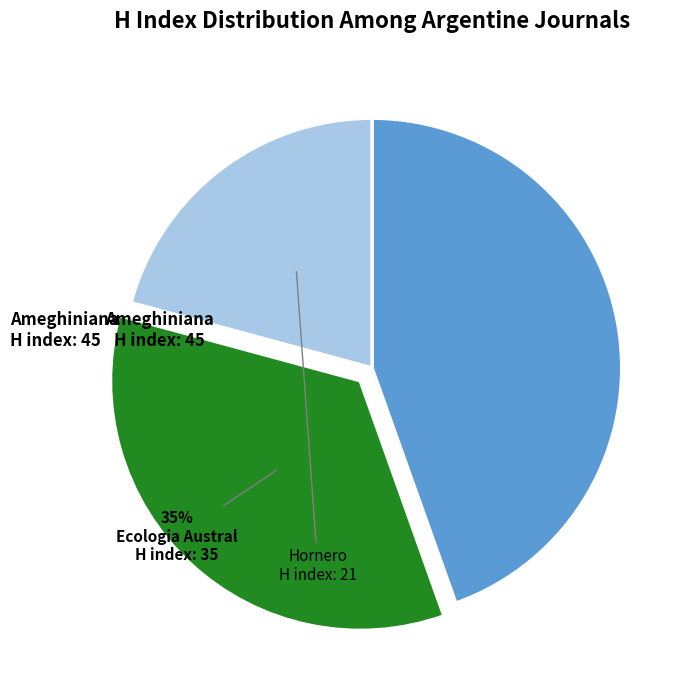

To the nearest percent, what is the average slice percentage?

33%